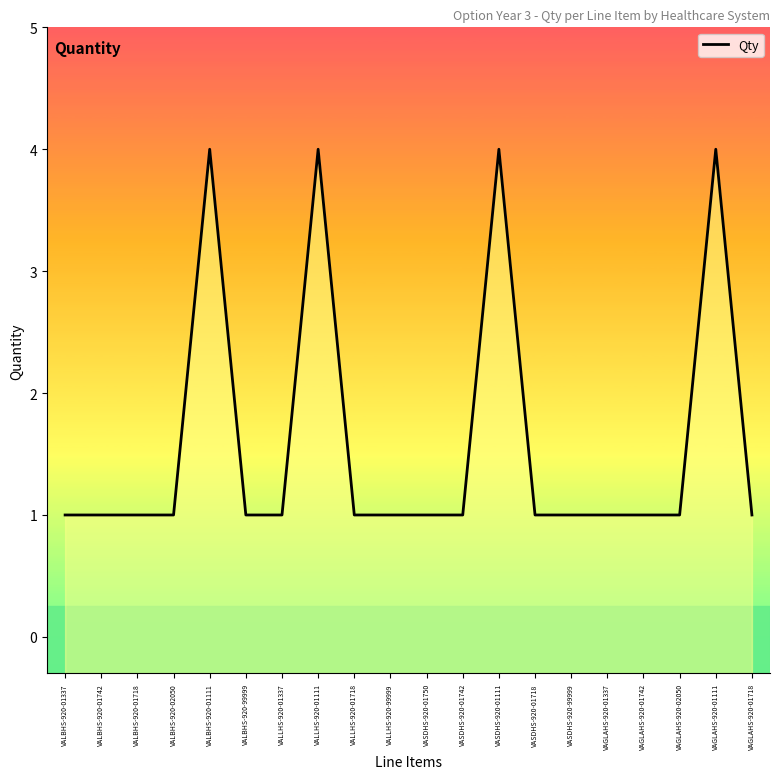

List the labels in order of value, smallest first.

VALBHS-920-01337, VALBHS-920-01742, VALBHS-920-01718, VALBHS-920-02050, VALBHS-920-99999, VALLHS-920-01337, VALLHS-920-01718, VALLHS-920-99999, VASDHS-920-01750, VASDHS-920-01742, VASDHS-920-01718, VASDHS-920-99999, VAGLAHS-920-01337, VAGLAHS-920-01742, VAGLAHS-920-02050, VAGLAHS-920-01718, VALBHS-920-01111, VALLHS-920-01111, VASDHS-920-01111, VAGLAHS-920-01111